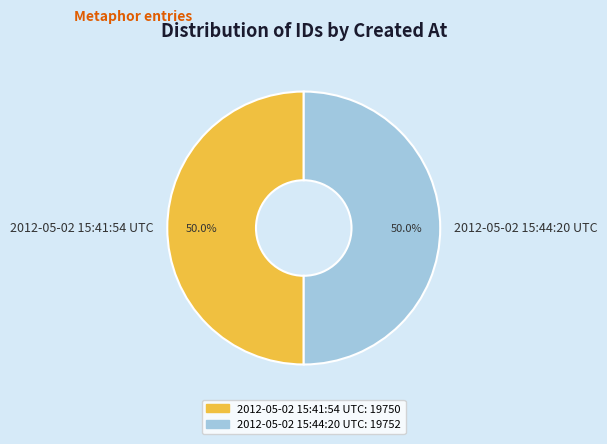

What is the ratio of the value at 2012-05-02 15:41:54 UTC to the value at 2012-05-02 15:44:20 UTC?

1.0